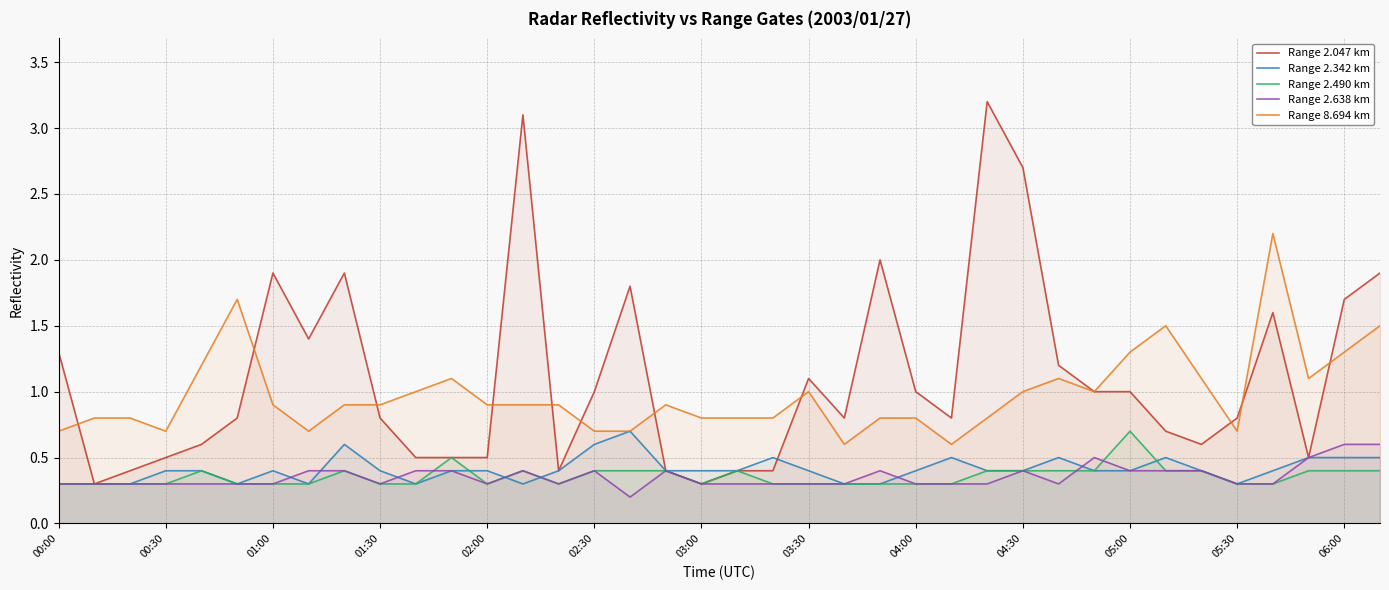

Rank the series by their maximum value, from highest to lowest.

Range 2.047 km, Range 8.694 km, Range 2.342 km, Range 2.490 km, Range 2.638 km